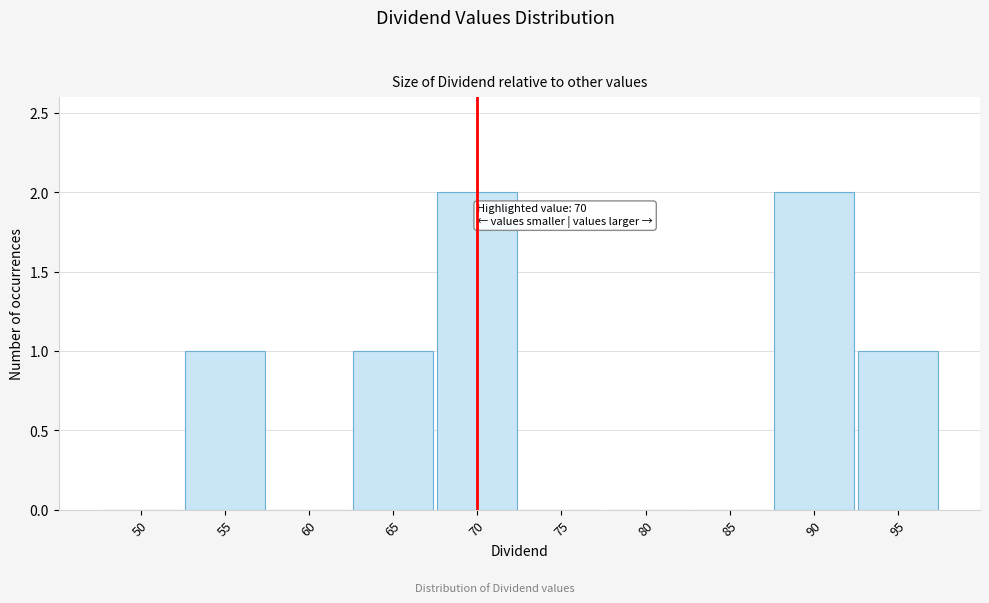

Reading right to left, list all the values displayed in this chart.

95=1	90=2	85=0	80=0	75=0	70=2	65=1	60=0	55=1	50=0